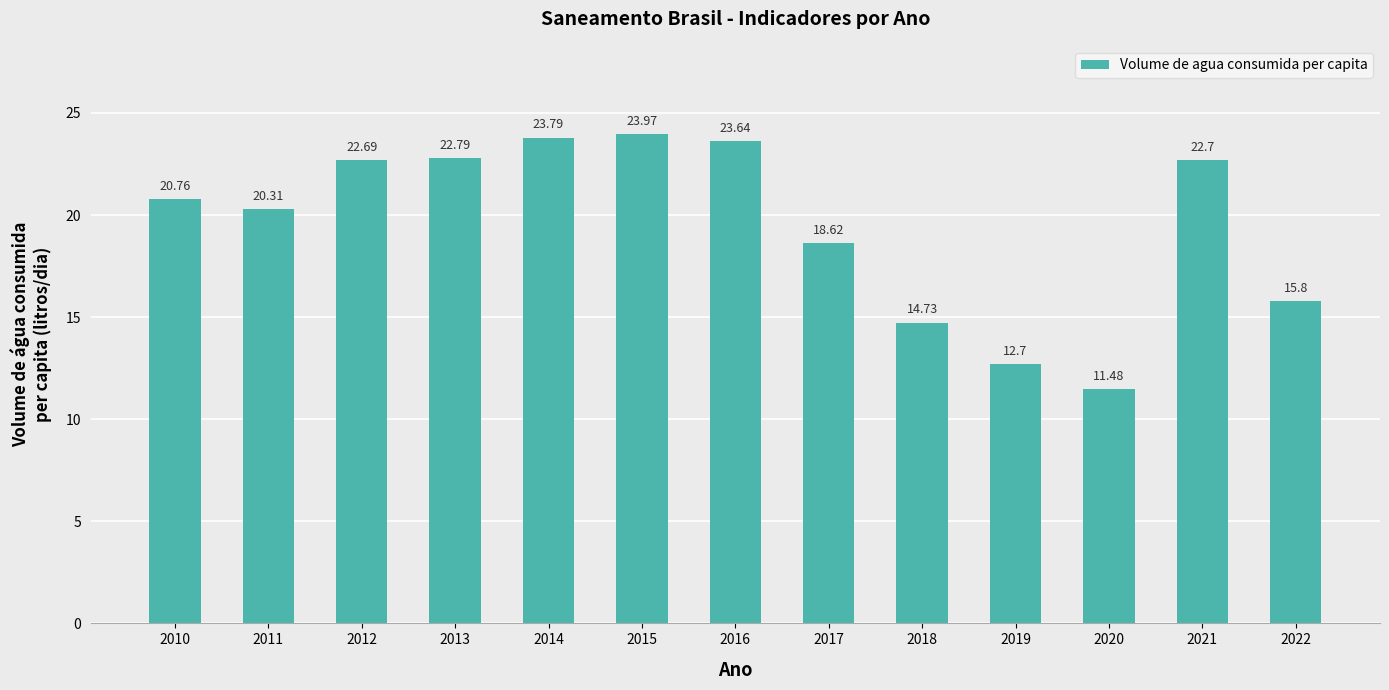

Reading left to right, extract all data points from this chart.

20.8	20.3	22.7	22.8	23.8	24.0	23.6	18.6	14.7	12.7	11.5	22.7	15.8